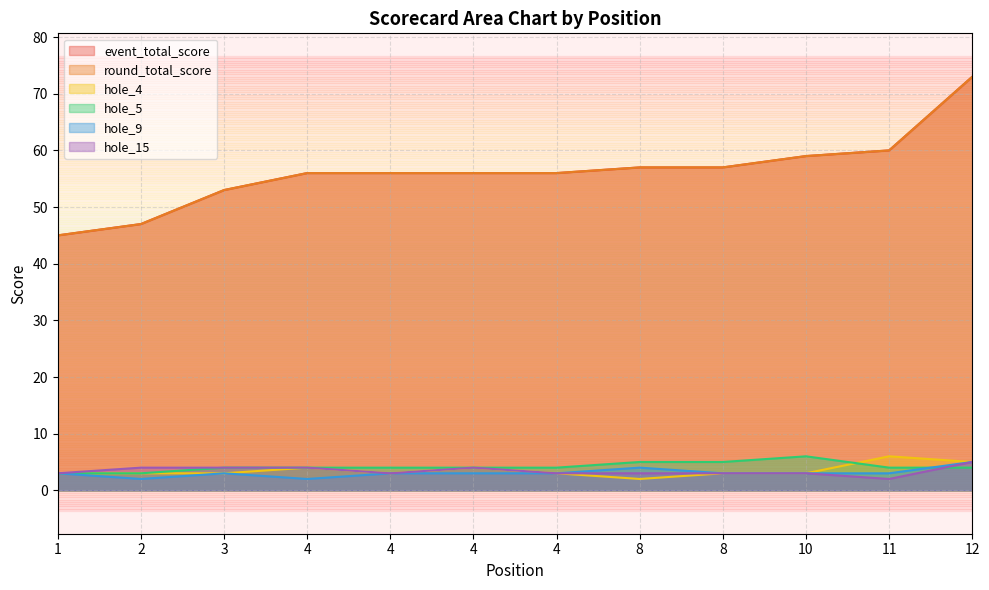

True or false: hole_15 and hole_4 intersect in this chart.

False